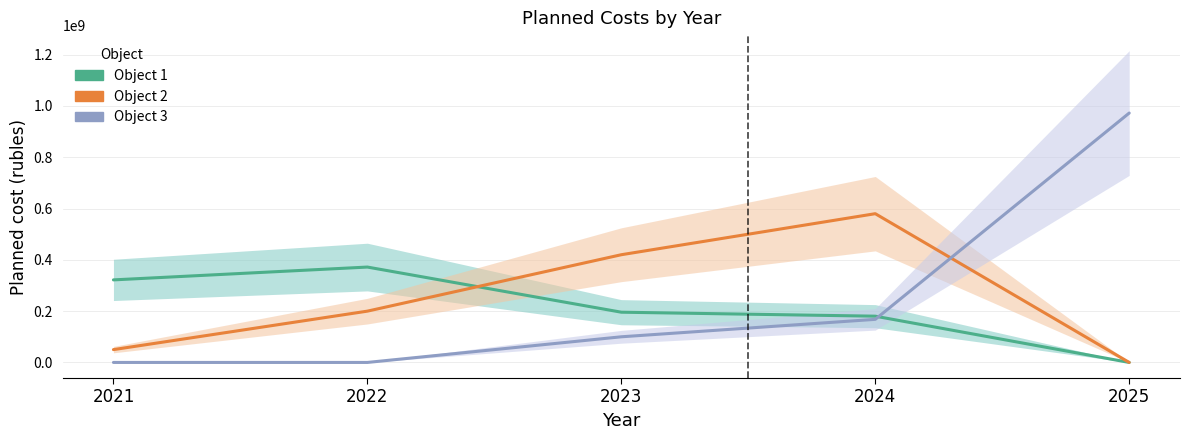

What is the average value of the Object 3 series?

248082500.0